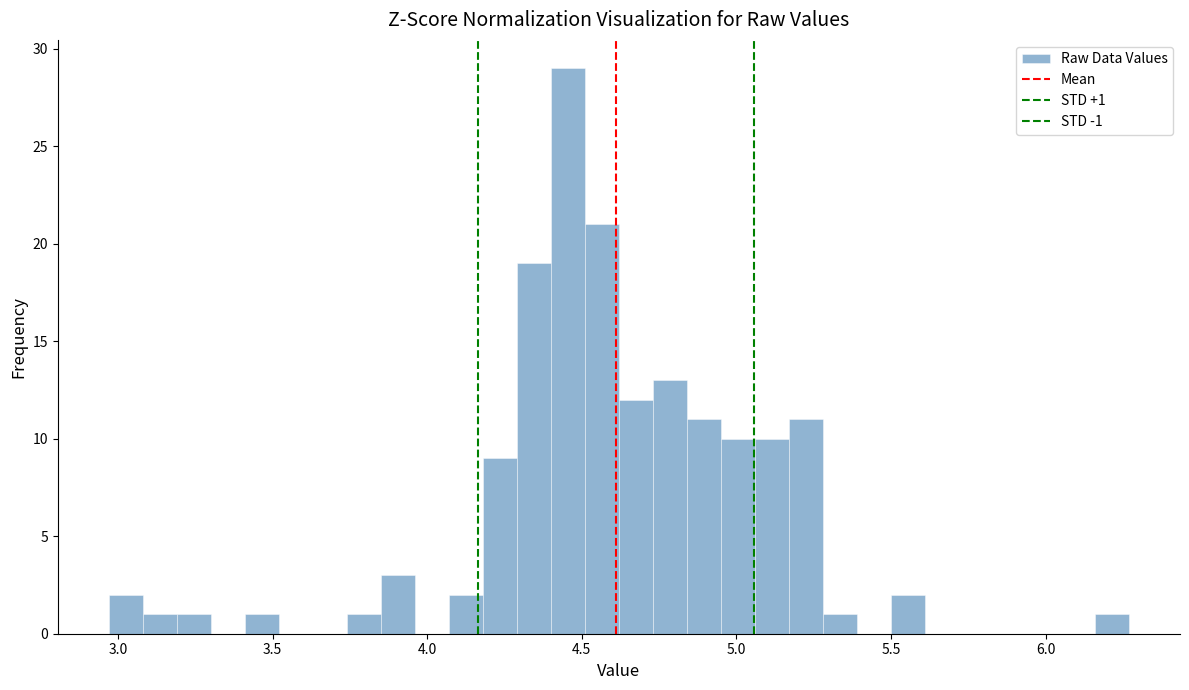

Around what value on the x-axis is the tallest bar? Give the approximate position of its centre, as read against the axis.

4.45